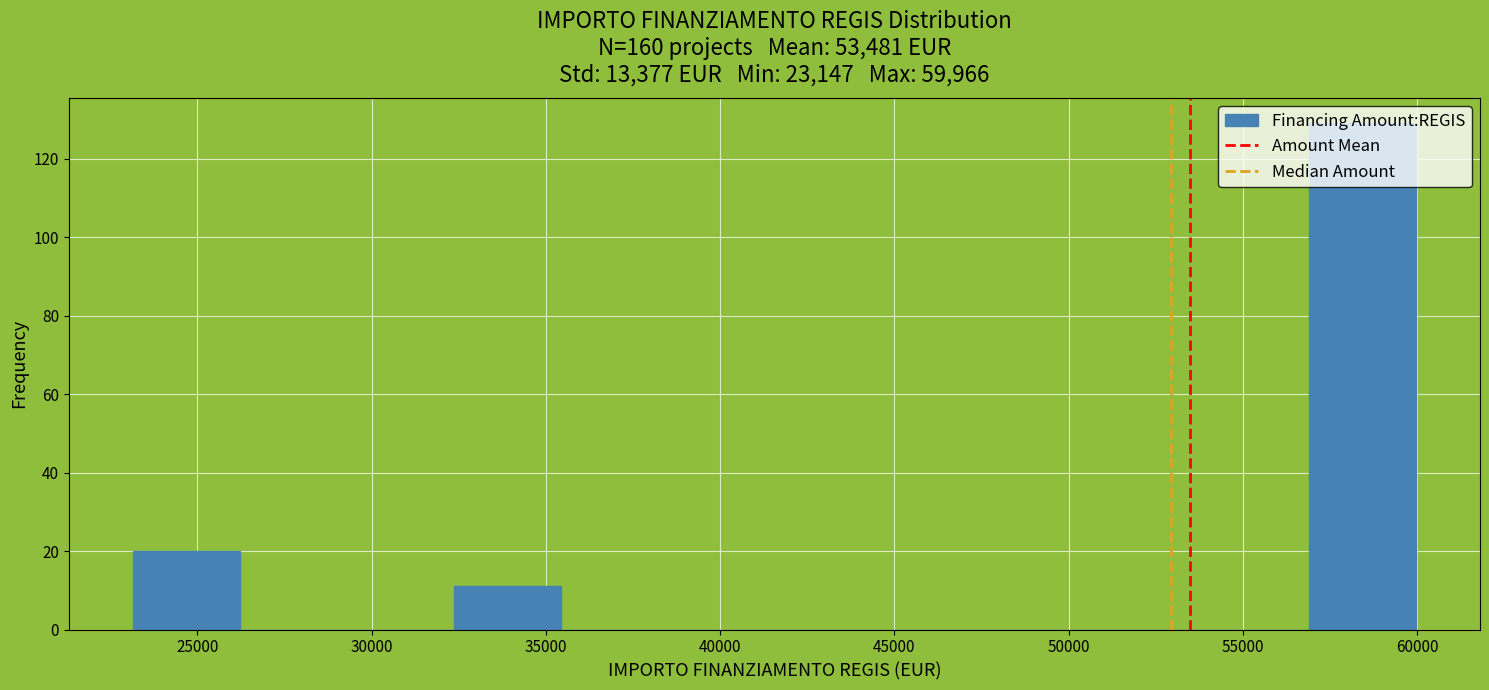

Reading left to right, list every bar in this chart as the range it spans on the x-axis followed by its height. Neither the bar edges nor the heights are printed on the chart, so give them approximately, as read against the axes.

23000 to 26000: 20
26000 to 29500: 0
29500 to 32500: 0
32500 to 35500: 12
35500 to 38500: 0
38500 to 41500: 0
41500 to 44500: 0
44500 to 47500: 0
47500 to 51000: 0
51000 to 54000: 0
54000 to 57000: 0
57000 to 60000: 130